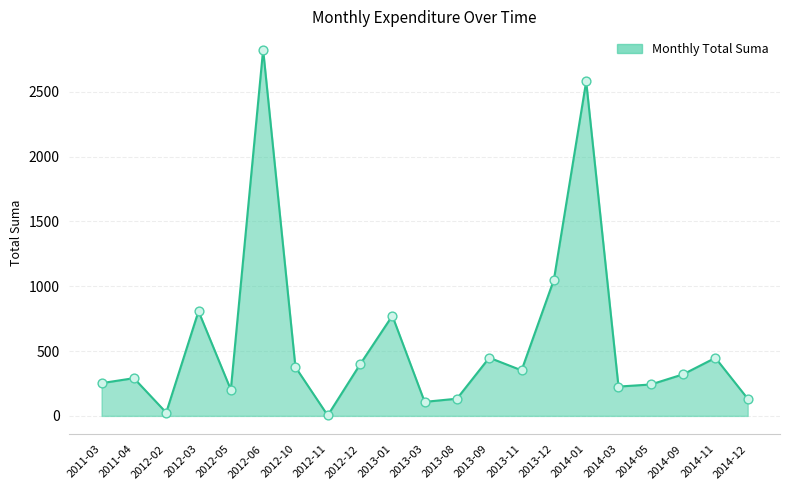

What is the change in value from 2011-03 to 2012-10?

+124.3